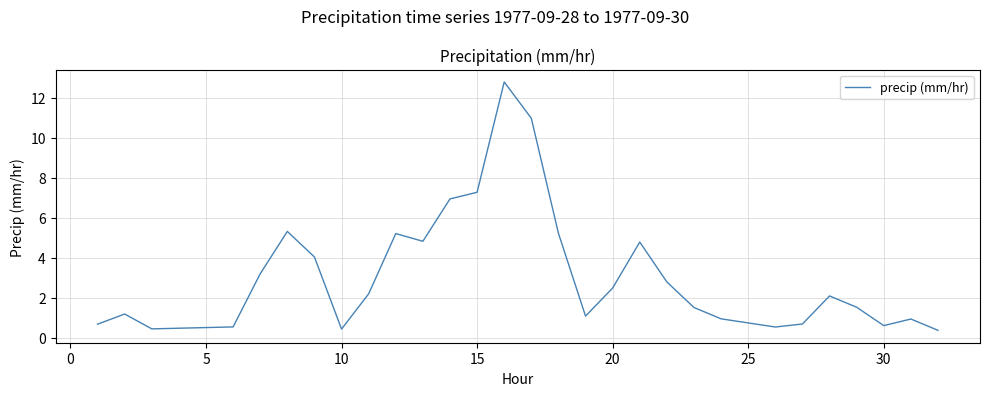

How many values are below 2?

15